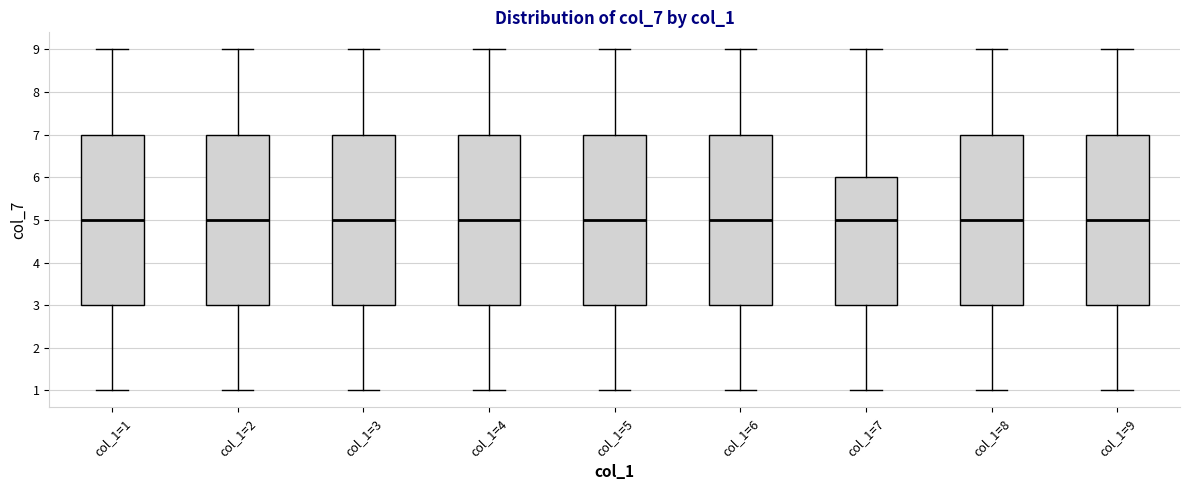

Where does the upper whisker of the box for col_1=4 end on the y-axis? The values are not printed on the chart, so give them approximately, as read against the axis.

9